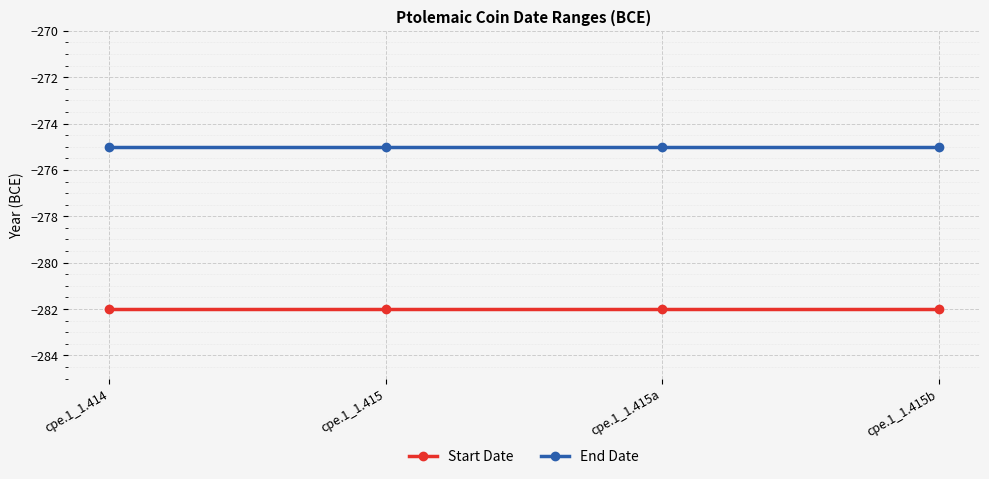

Reading right to left, extract all data points from this chart.

Start Date: -282	-282	-282	-282
End Date: -275	-275	-275	-275